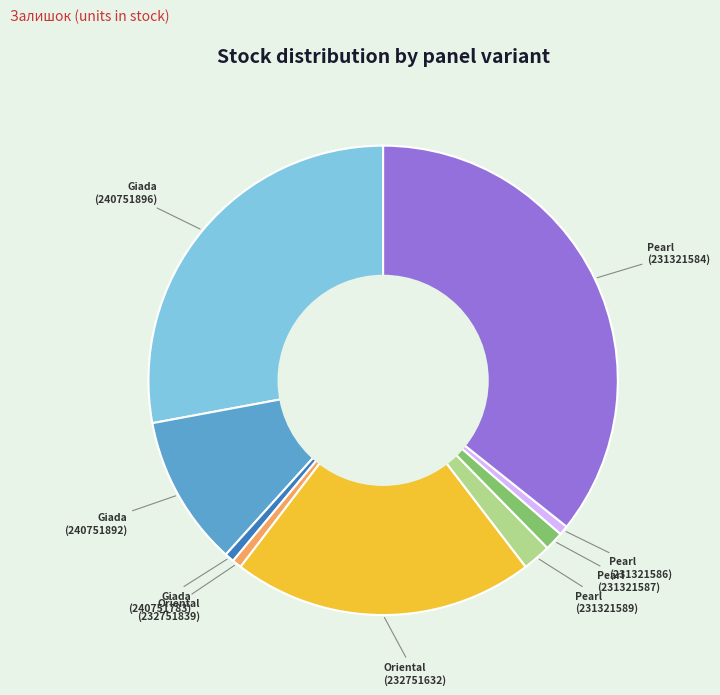

Is there a majority slice in this chart?

No